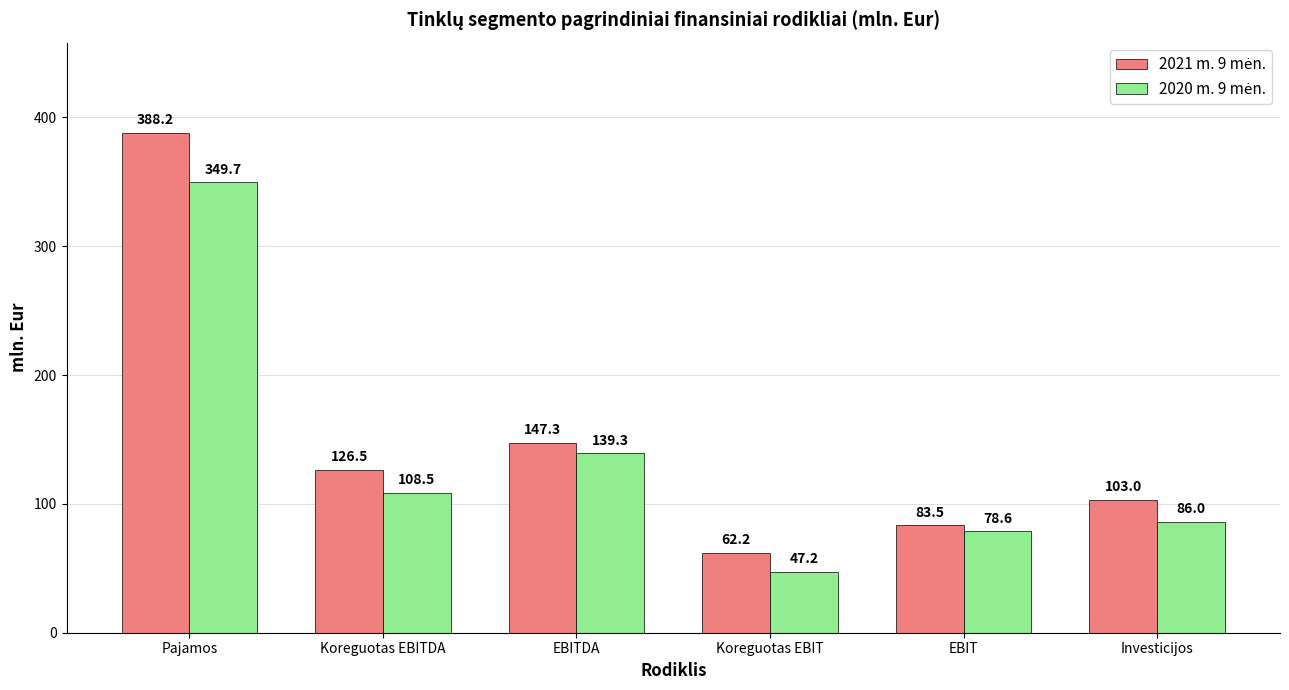

What is the greatest value displayed?

388.2